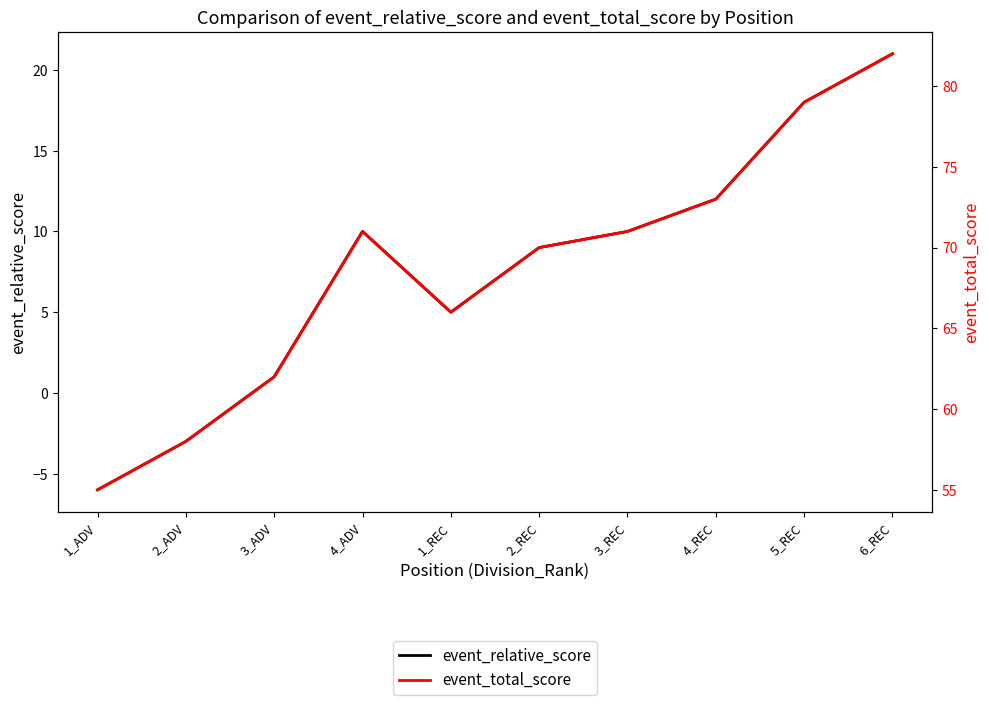

Which series has the largest total across all categories?

event_total_score